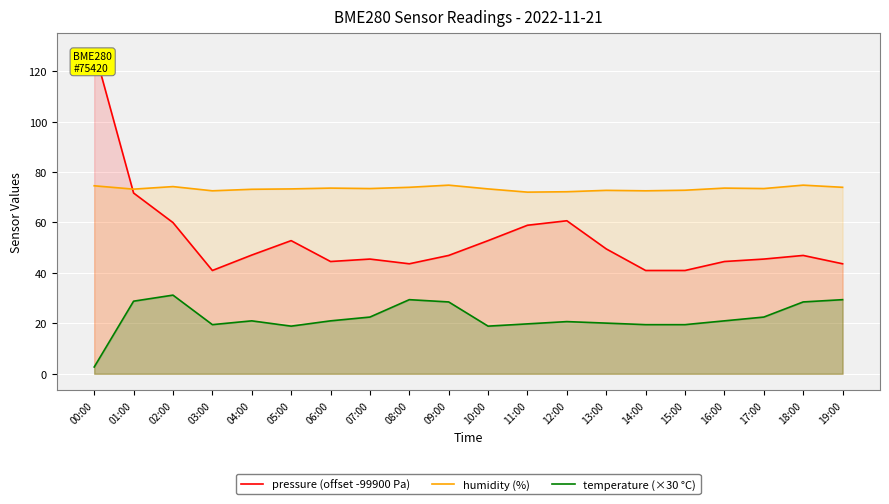

Where do humidity (%) and pressure (offset -99900 Pa) first cross each other?

00:00 and 01:00